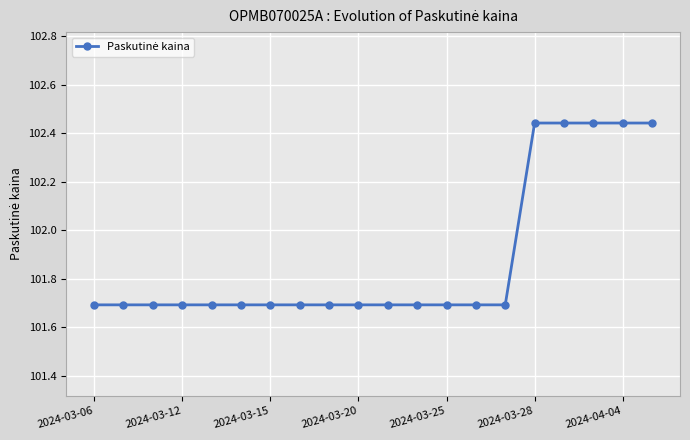

What is the average value?

101.9